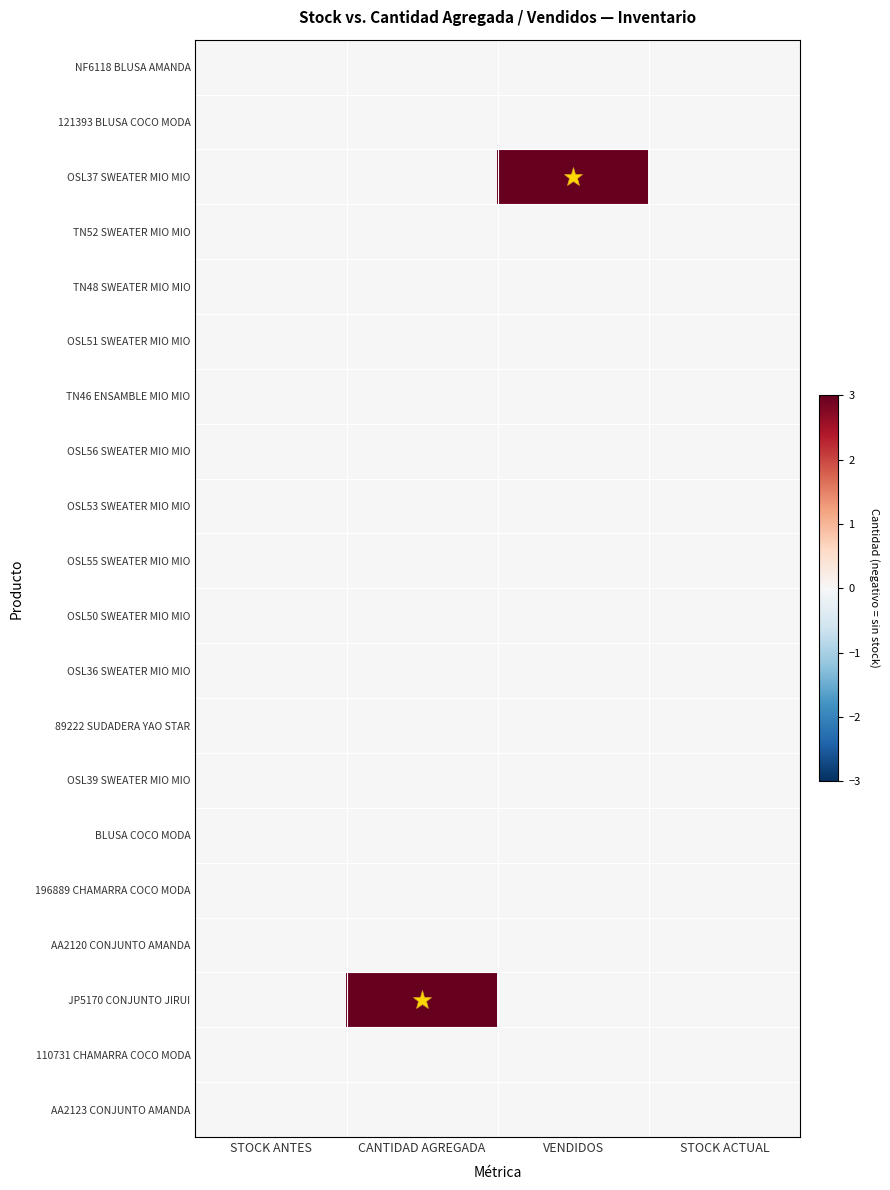

Reading right to left, extract all data points from this chart.

NF6118 BLUSA AMANDA: STOCK ACTUAL=0	VENDIDOS=0	CANTIDAD AGREGADA=0	STOCK ANTES=0
121393 BLUSA COCO MODA: STOCK ACTUAL=0	VENDIDOS=0	CANTIDAD AGREGADA=0	STOCK ANTES=0
OSL37 SWEATER MIO MIO: STOCK ACTUAL=0	VENDIDOS=3	CANTIDAD AGREGADA=0	STOCK ANTES=0
TN52 SWEATER MIO MIO: STOCK ACTUAL=0	VENDIDOS=0	CANTIDAD AGREGADA=0	STOCK ANTES=0
TN48 SWEATER MIO MIO: STOCK ACTUAL=0	VENDIDOS=0	CANTIDAD AGREGADA=0	STOCK ANTES=0
OSL51 SWEATER MIO MIO: STOCK ACTUAL=0	VENDIDOS=0	CANTIDAD AGREGADA=0	STOCK ANTES=0
TN46 ENSAMBLE MIO MIO: STOCK ACTUAL=0	VENDIDOS=0	CANTIDAD AGREGADA=0	STOCK ANTES=0
OSL56 SWEATER MIO MIO: STOCK ACTUAL=0	VENDIDOS=0	CANTIDAD AGREGADA=0	STOCK ANTES=0
OSL53 SWEATER MIO MIO: STOCK ACTUAL=0	VENDIDOS=0	CANTIDAD AGREGADA=0	STOCK ANTES=0
OSL55 SWEATER MIO MIO: STOCK ACTUAL=0	VENDIDOS=0	CANTIDAD AGREGADA=0	STOCK ANTES=0
OSL50 SWEATER MIO MIO: STOCK ACTUAL=0	VENDIDOS=0	CANTIDAD AGREGADA=0	STOCK ANTES=0
OSL36 SWEATER MIO MIO: STOCK ACTUAL=0	VENDIDOS=0	CANTIDAD AGREGADA=0	STOCK ANTES=0
89222 SUDADERA YAO STAR: STOCK ACTUAL=0	VENDIDOS=0	CANTIDAD AGREGADA=0	STOCK ANTES=0
OSL39 SWEATER MIO MIO: STOCK ACTUAL=0	VENDIDOS=0	CANTIDAD AGREGADA=0	STOCK ANTES=0
BLUSA COCO MODA: STOCK ACTUAL=0	VENDIDOS=0	CANTIDAD AGREGADA=0	STOCK ANTES=0
196889 CHAMARRA COCO MODA: STOCK ACTUAL=0	VENDIDOS=0	CANTIDAD AGREGADA=0	STOCK ANTES=0
AA2120 CONJUNTO AMANDA: STOCK ACTUAL=0	VENDIDOS=0	CANTIDAD AGREGADA=0	STOCK ANTES=0
JP5170 CONJUNTO JIRUI: STOCK ACTUAL=0	VENDIDOS=0	CANTIDAD AGREGADA=3	STOCK ANTES=0
110731 CHAMARRA COCO MODA: STOCK ACTUAL=0	VENDIDOS=0	CANTIDAD AGREGADA=0	STOCK ANTES=0
AA2123 CONJUNTO AMANDA: STOCK ACTUAL=0	VENDIDOS=0	CANTIDAD AGREGADA=0	STOCK ANTES=0